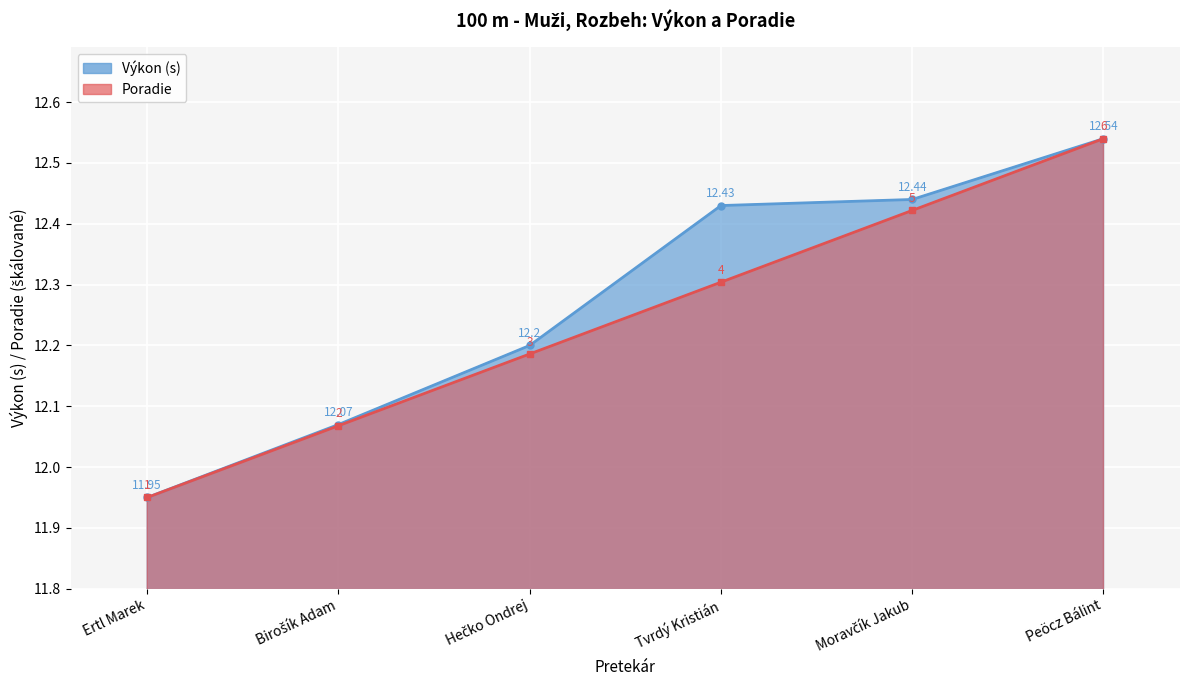

What is the difference between the values at Ertl Marek and Birošík Adam?

0.1